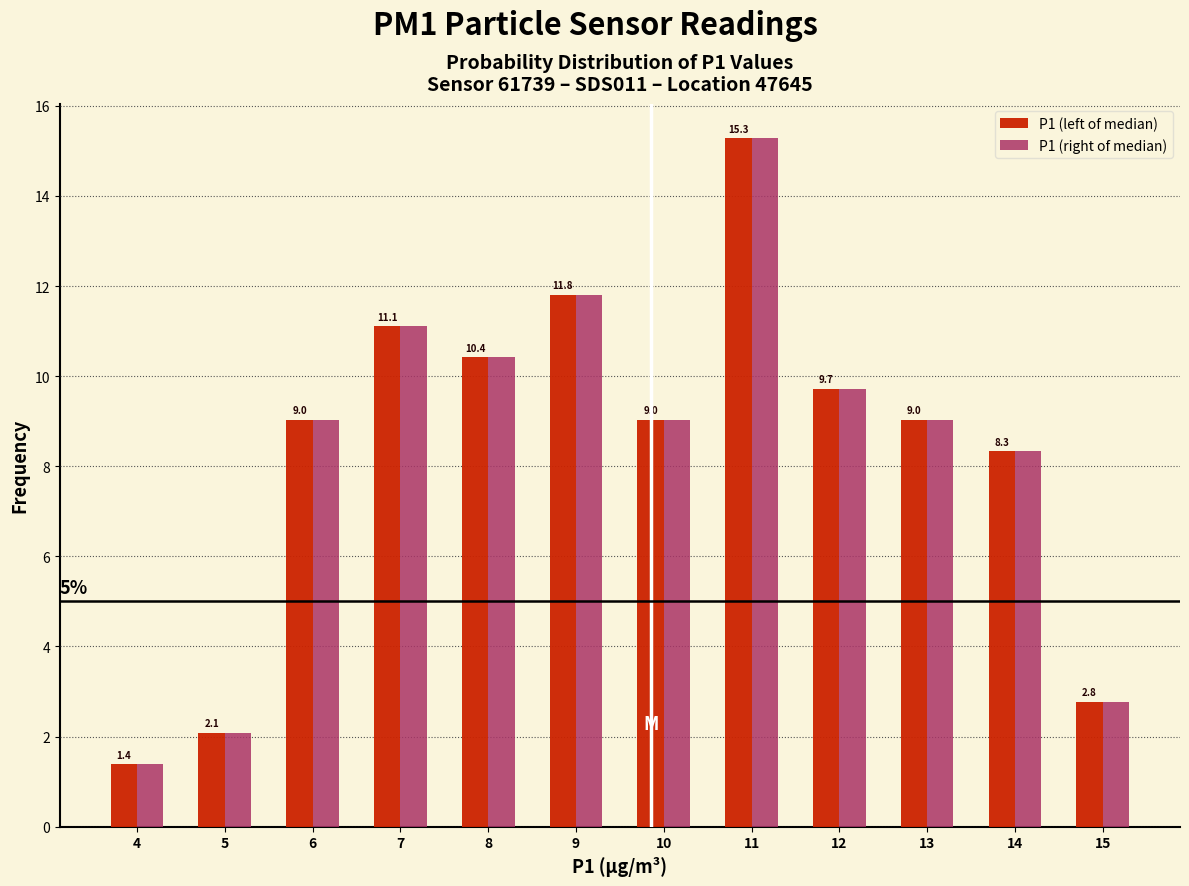

Reading left to right, list all the values displayed in this chart.

P1 (left of median): 4=1.4	5=2.1	6=9.0	7=11.1	8=10.4	9=11.8	10=9.0	11=15.3	12=9.7	13=9.0	14=8.3	15=2.8
P1 (right of median): 4=1.4	5=2.1	6=9.0	7=11.1	8=10.4	9=11.8	10=9.0	11=15.3	12=9.7	13=9.0	14=8.3	15=2.8